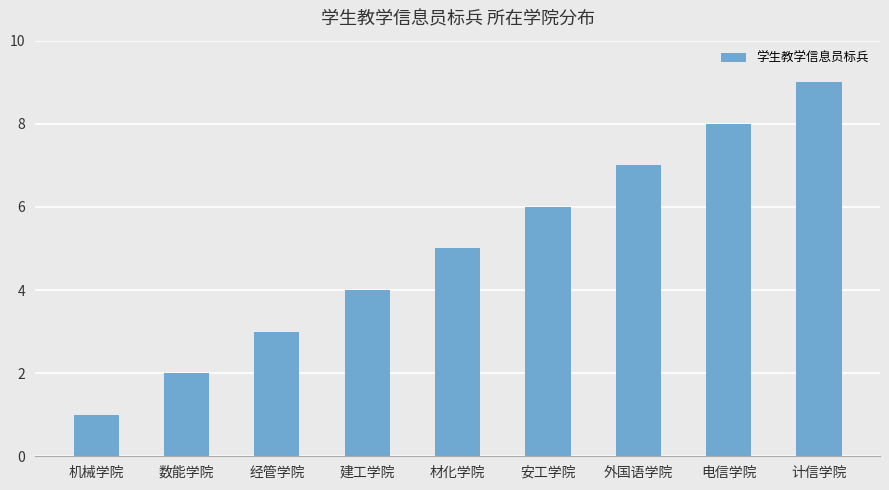

What is the maximum value shown in the chart?

9